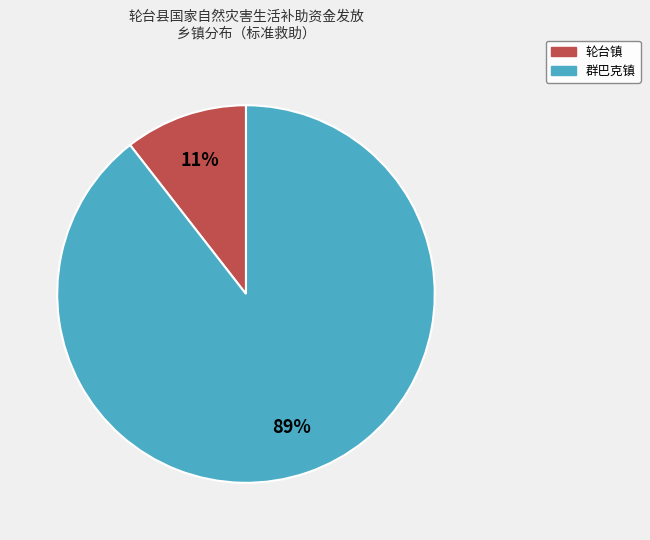

To the nearest percent, what is the combined percentage of 群巴克镇 and 轮台镇?

100%